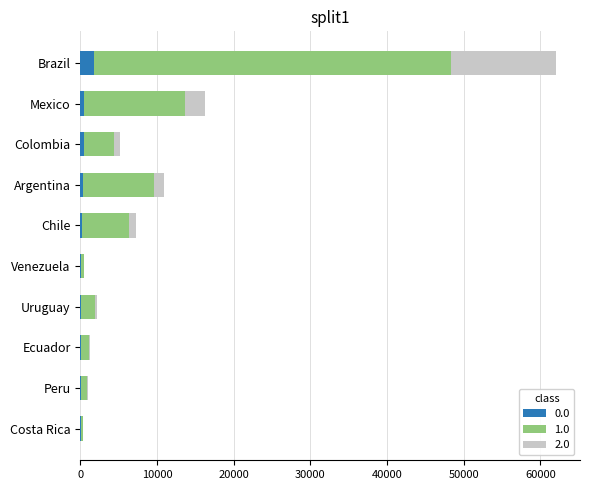

What is the total value across all series at Brazil?

62050